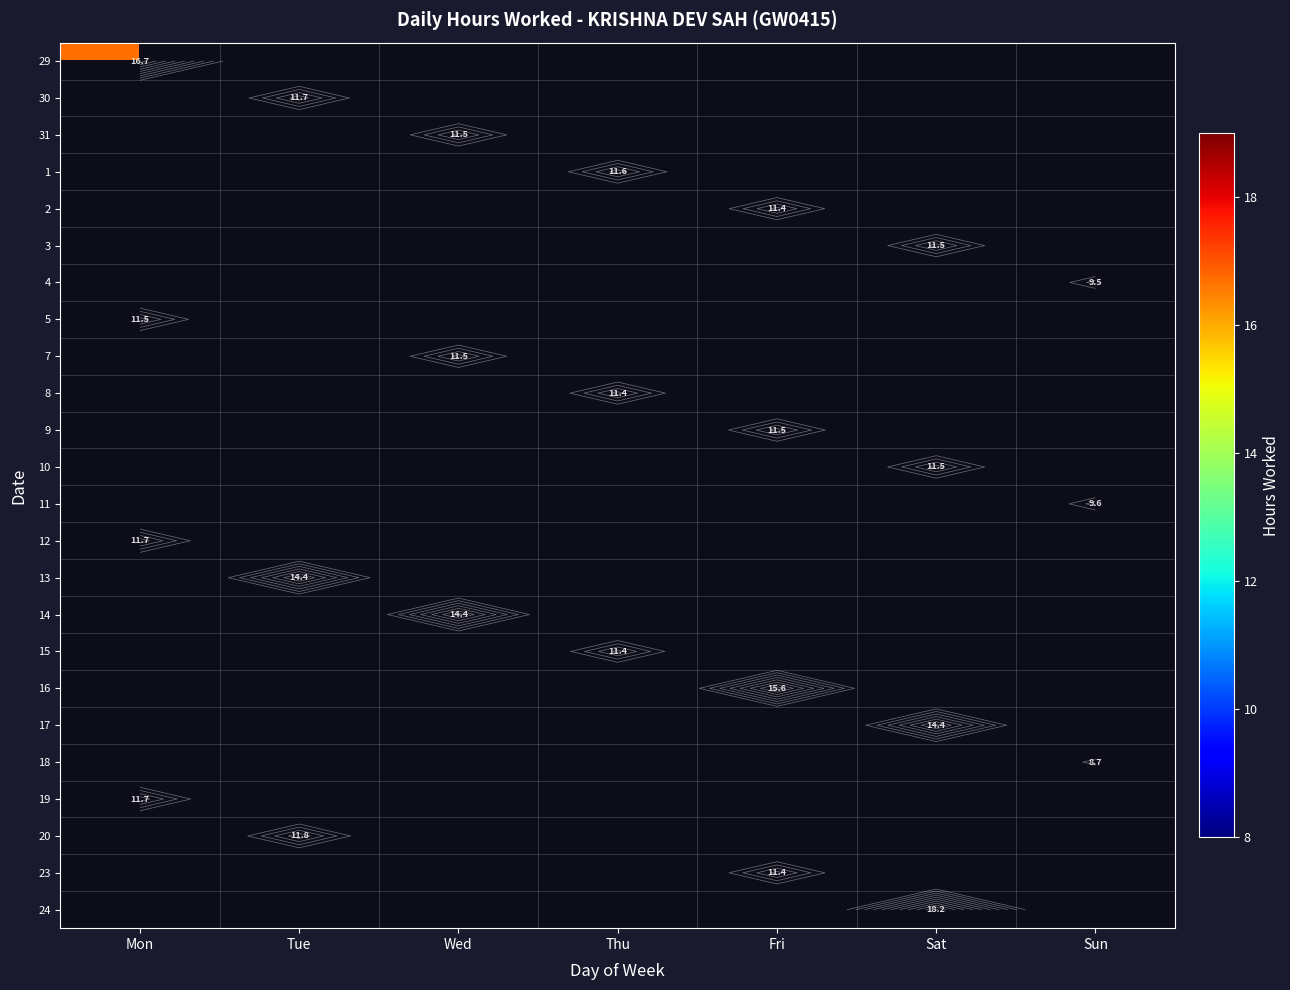

Rank the series by their maximum value, from highest to lowest.

24, 29, 16, 14, 13, 17, 20, 19, 30, 12, 1, 5, 10, 3, 9, 7, 31, 23, 2, 8, 15, 11, 4, 18